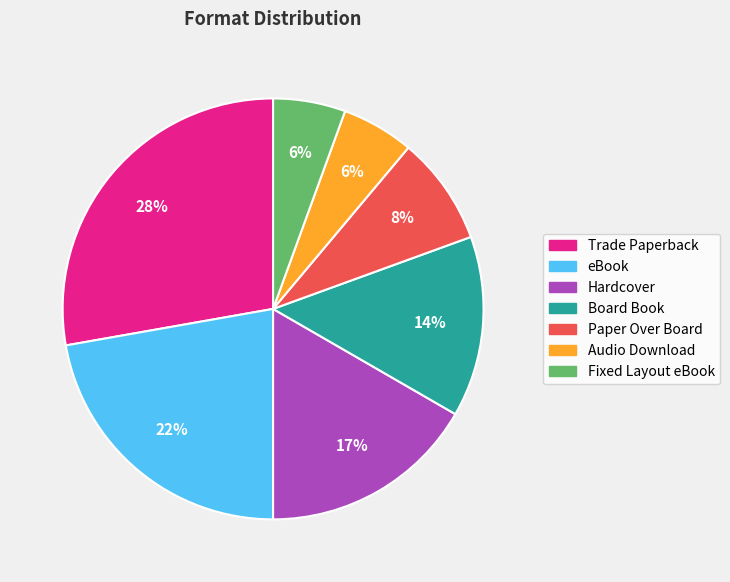

To the nearest percent, what is the average slice percentage?

14%